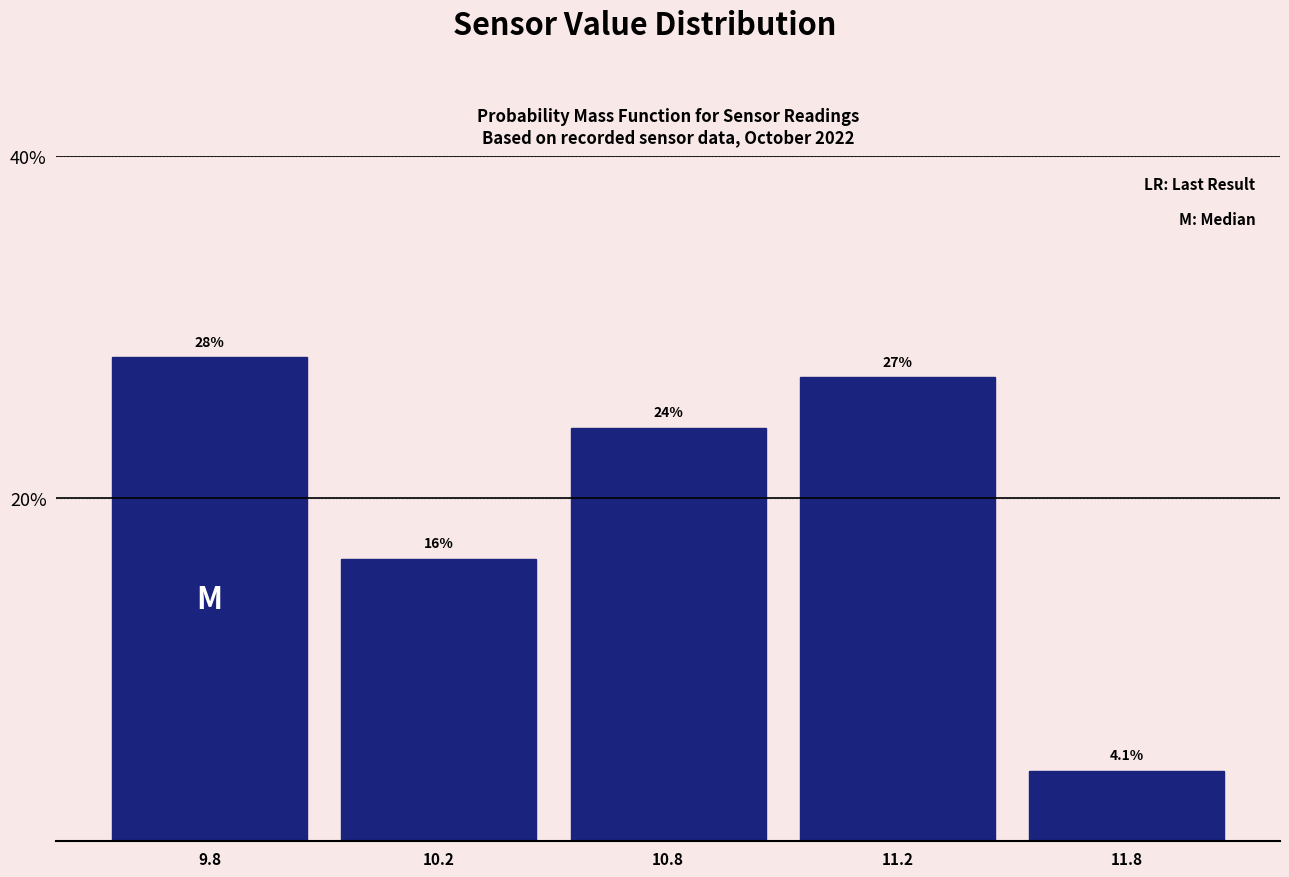

Reading left to right, list all the values displayed in this chart.

9.8=28.2	10.2=16.5	10.8=24.1	11.2=27.1	11.8=4.1